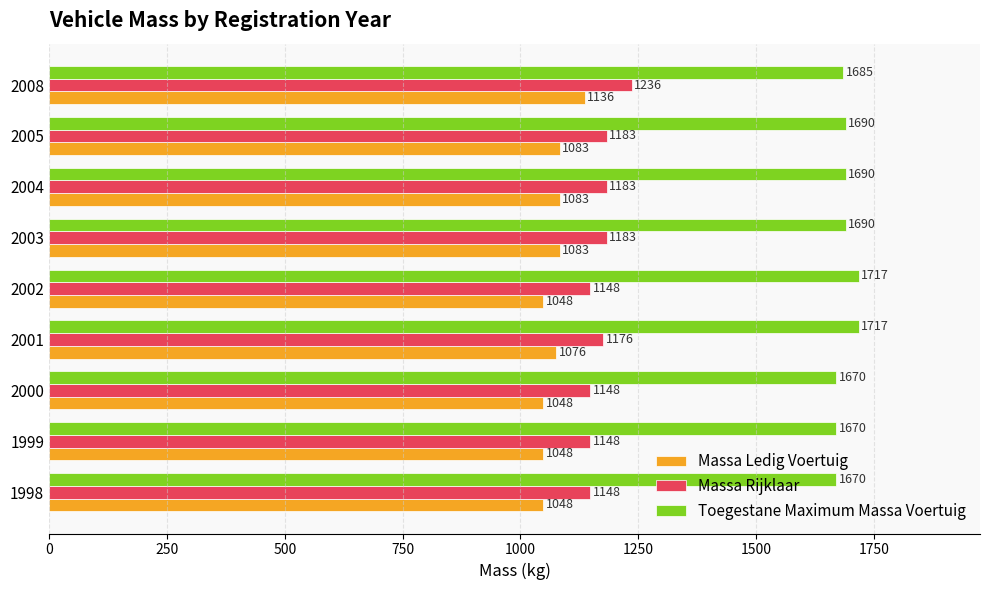

List the series in order of their peak value, lowest first.

Massa Ledig Voertuig, Massa Rijklaar, Toegestane Maximum Massa Voertuig